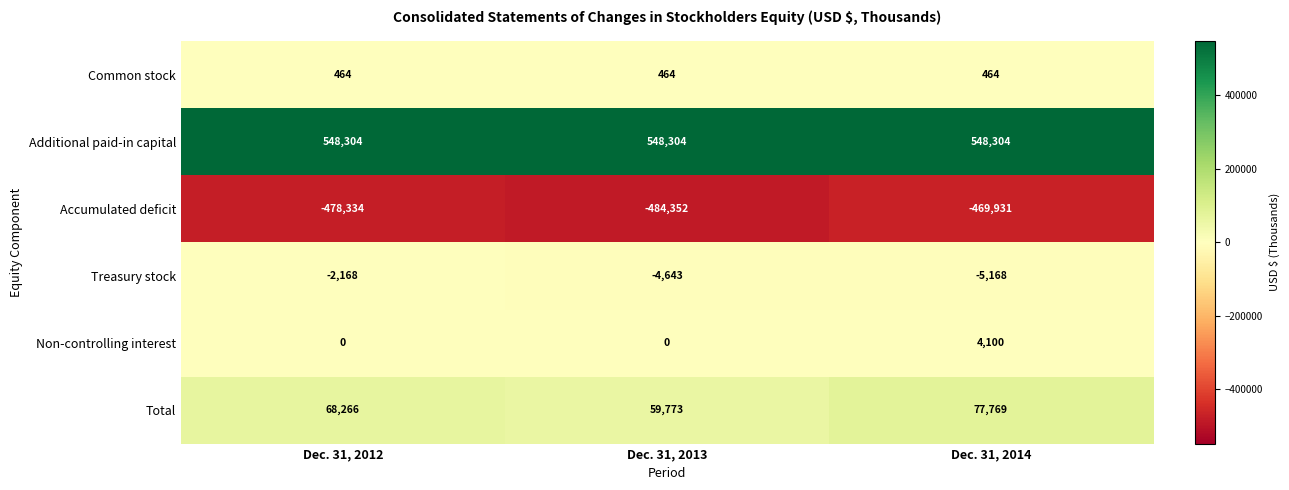

Count the Total values in the range 59773 to 77769.

3